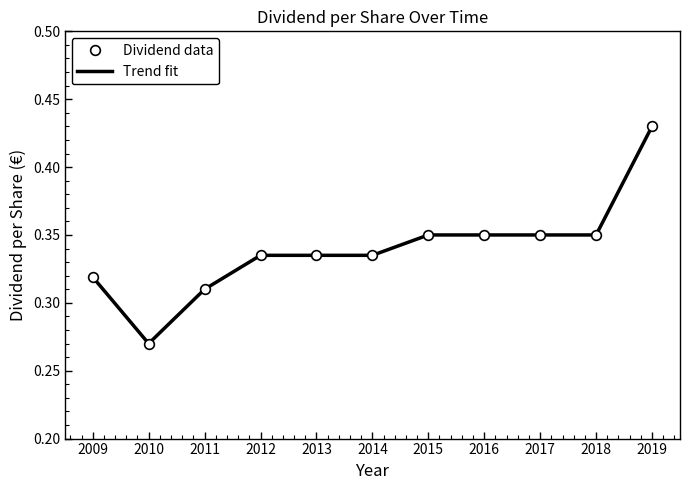

List the series in order of their peak value, highest first.

Dividend data, Trend fit